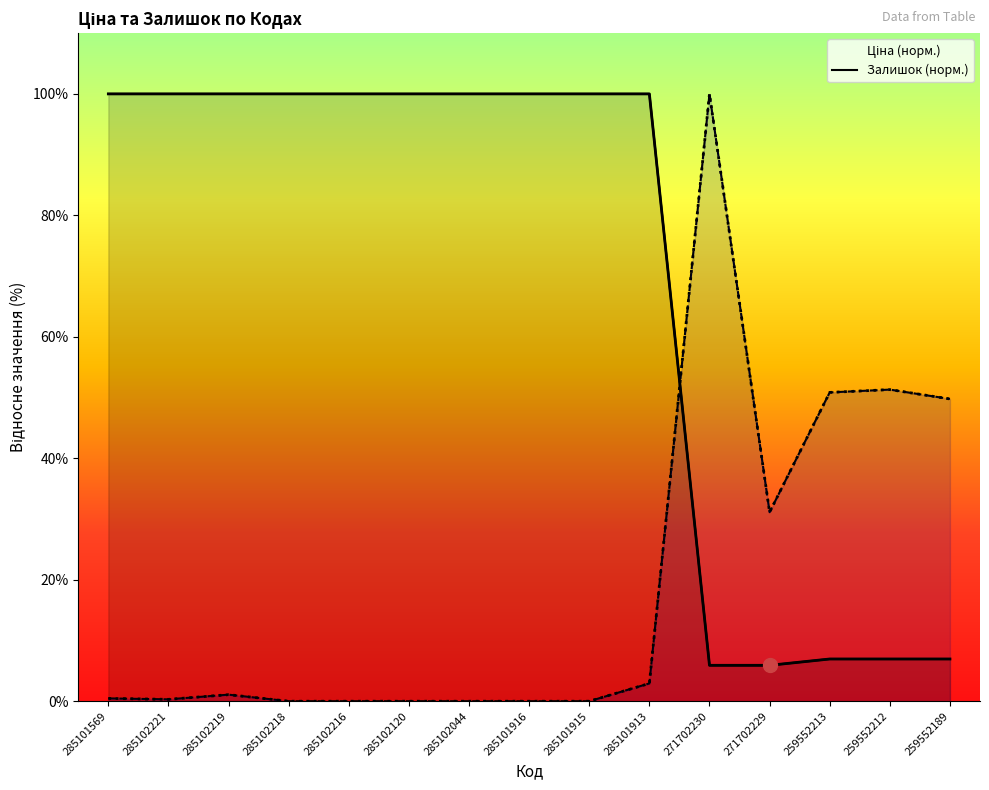

At which category does Залишок reach its first local valley?

285102221